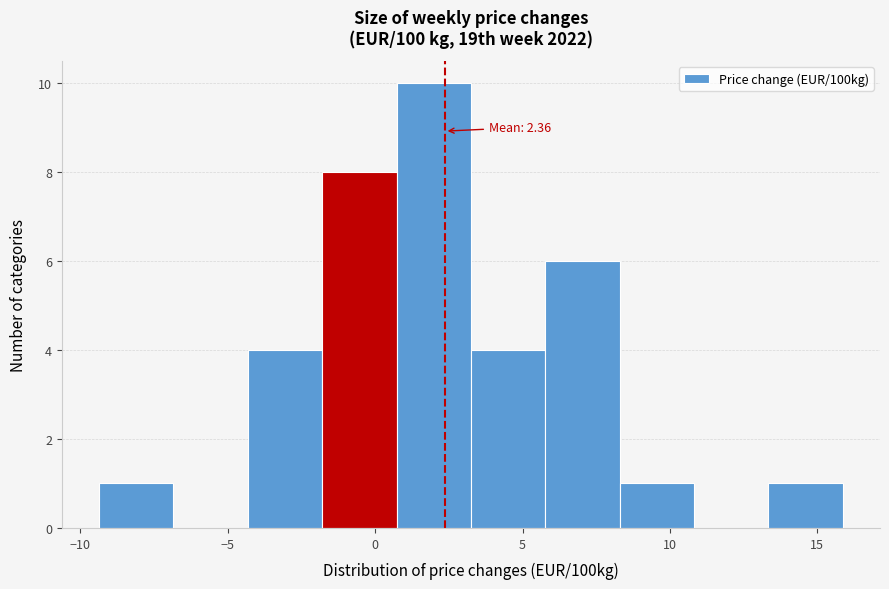

Which range on the x-axis has the tallest bar?

0.5 to 3.0